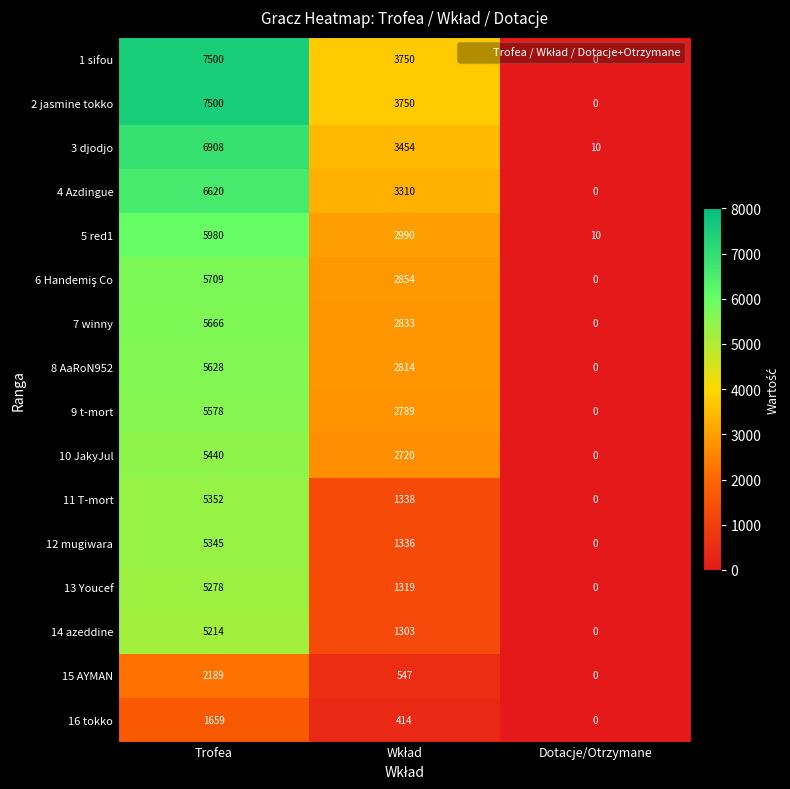

At which category is the sum across all series the highest?

Trofea